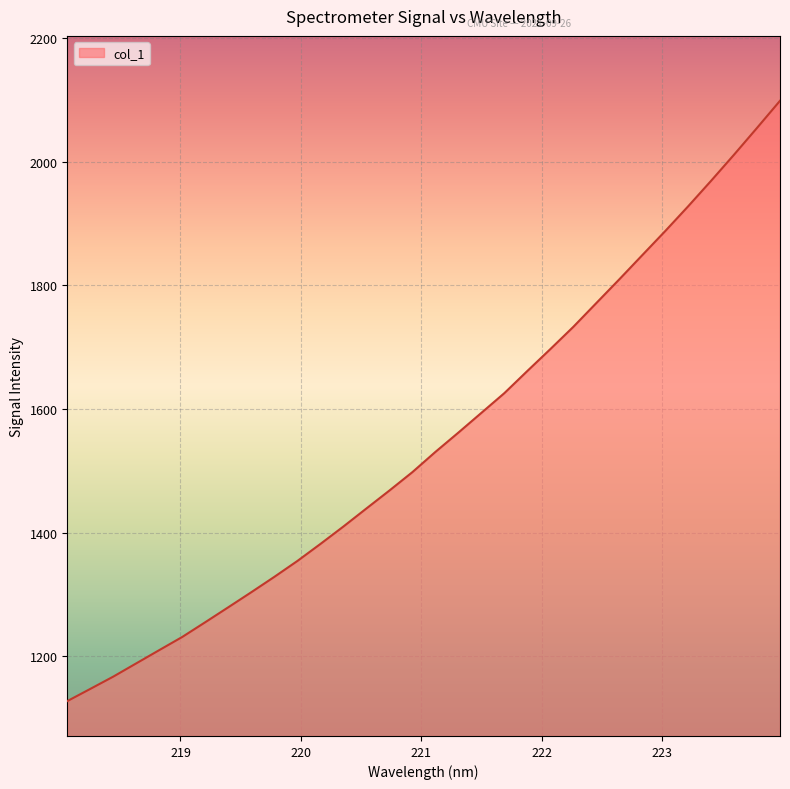

What is the difference between the maximum and minimum values?

970.8